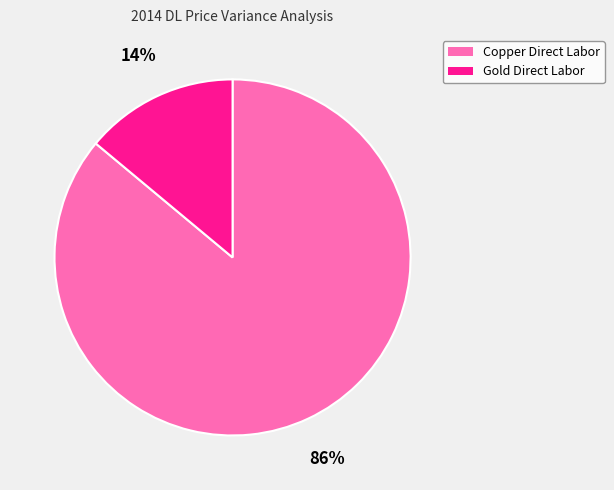

Combined, do Copper Direct Labor and Gold Direct Labor account for over 50%?

Yes